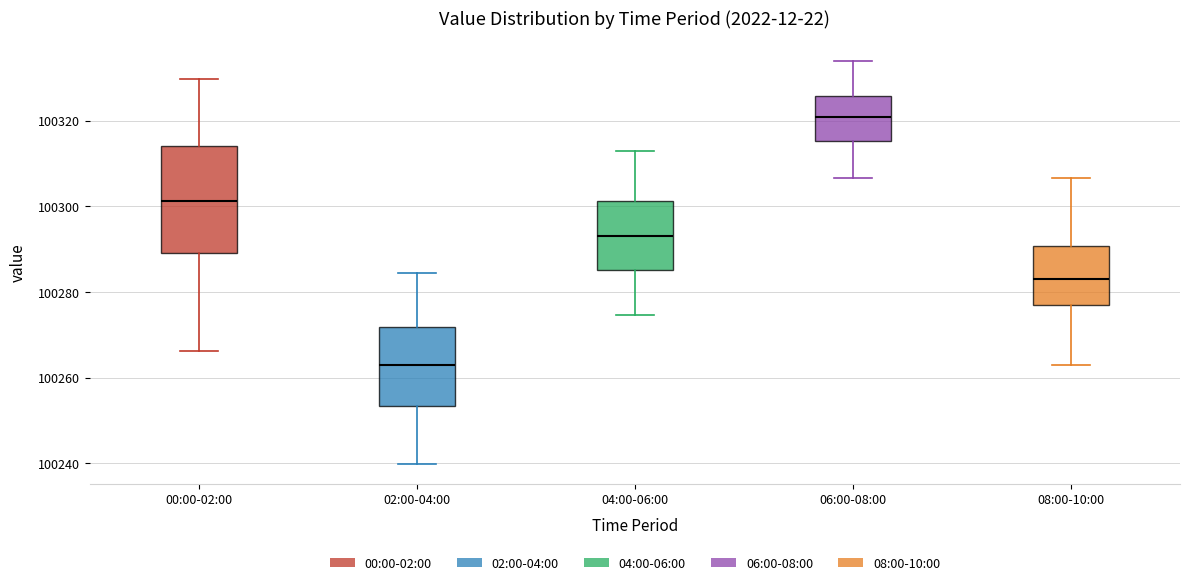

Which box's median line is the lowest?

02:00-04:00